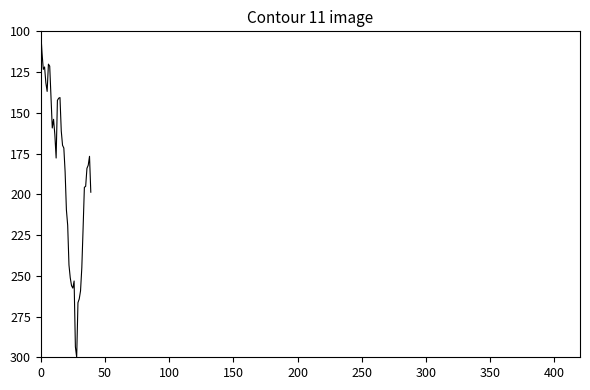

What is the difference between the maximum and minimum values?

200.0